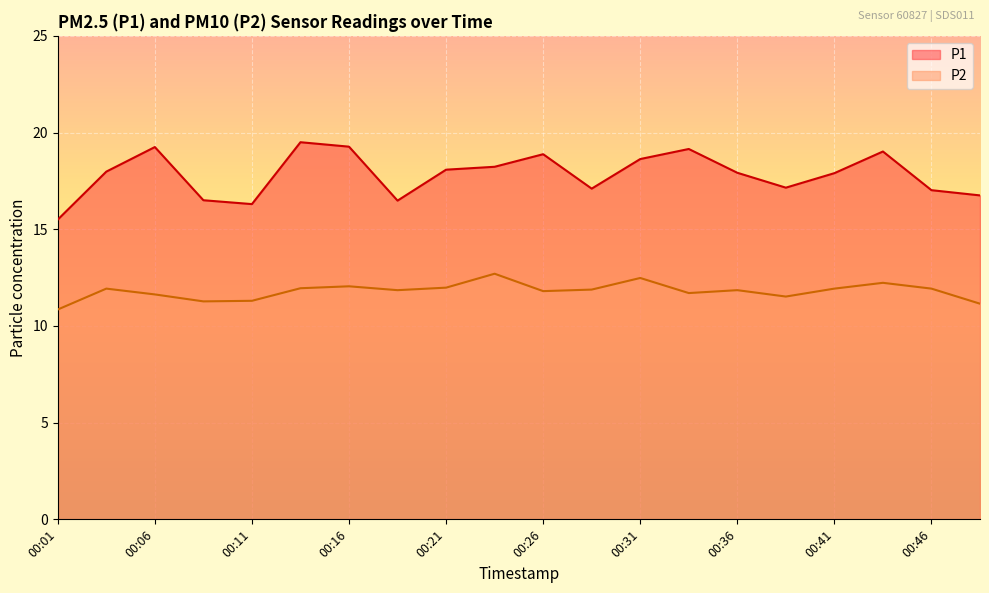

What are all the series names shown in the legend?

P1, P2